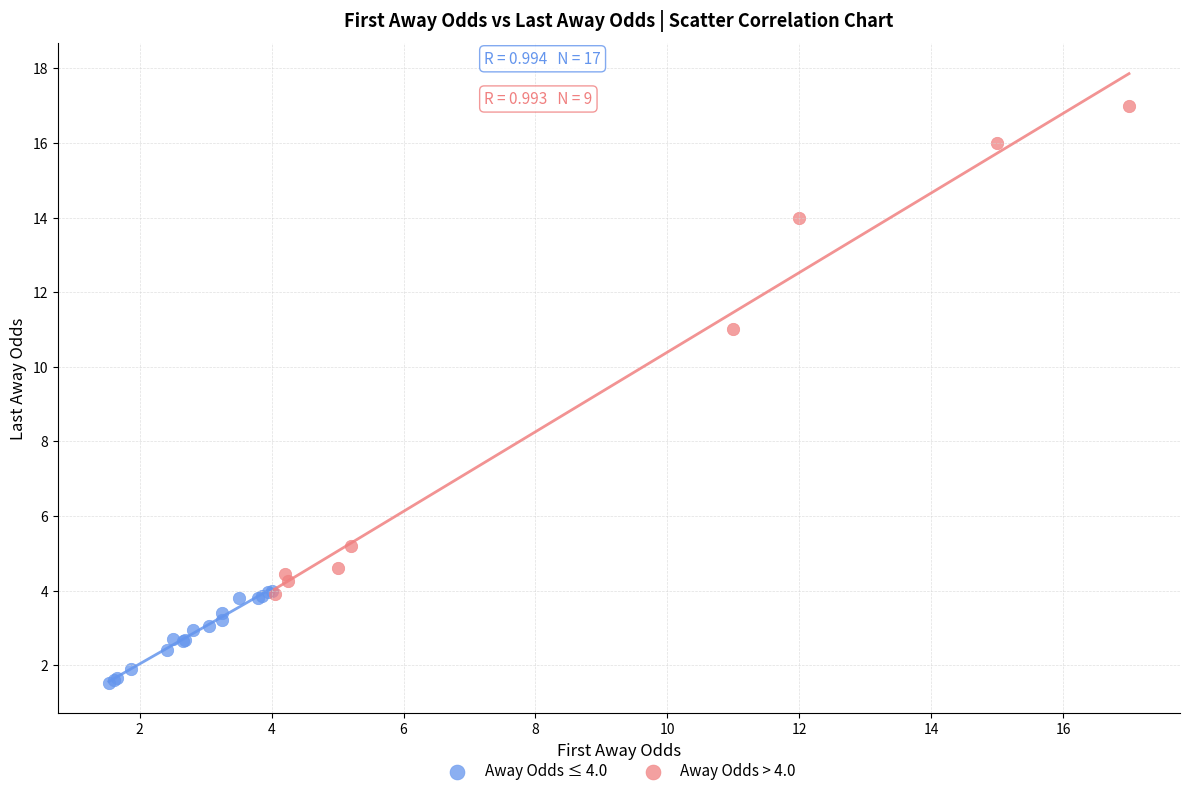

Which series contains the highest Y value?

Away Odds > 4.0